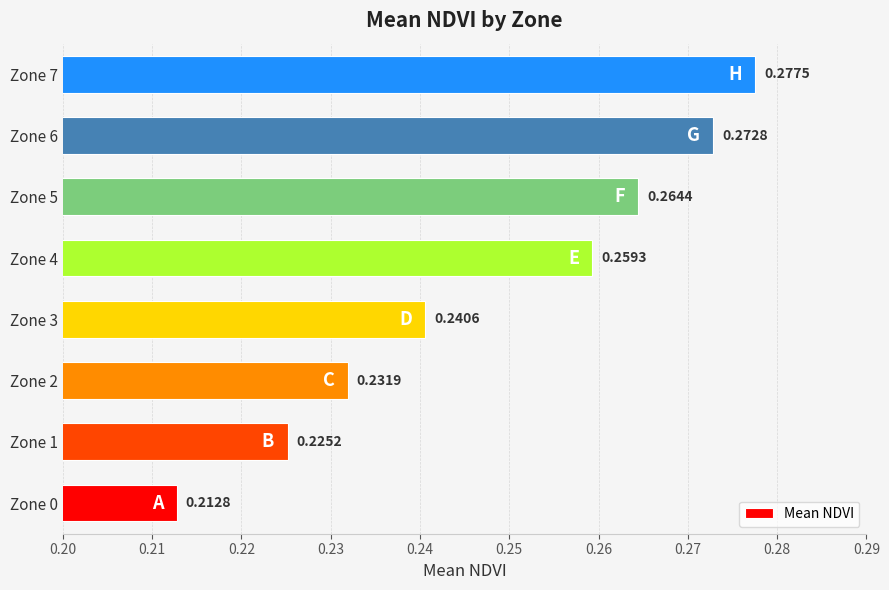

List the labels in order of value, smallest first.

Zone 0, Zone 1, Zone 2, Zone 3, Zone 4, Zone 5, Zone 6, Zone 7